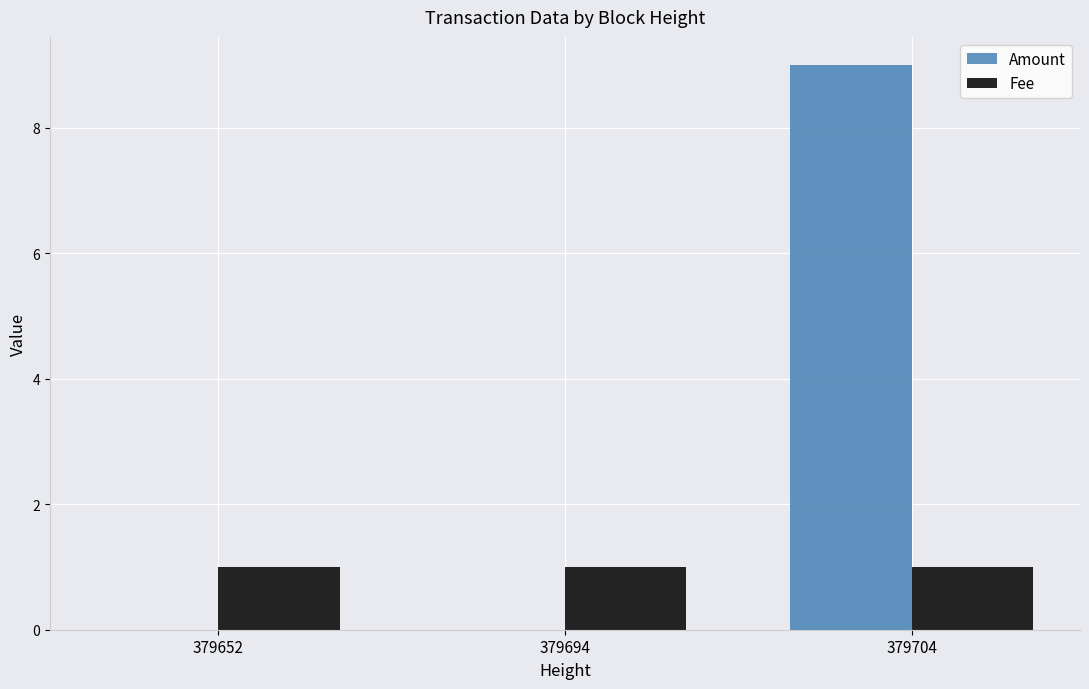

Count the Amount values in the range 0 to 9.

3